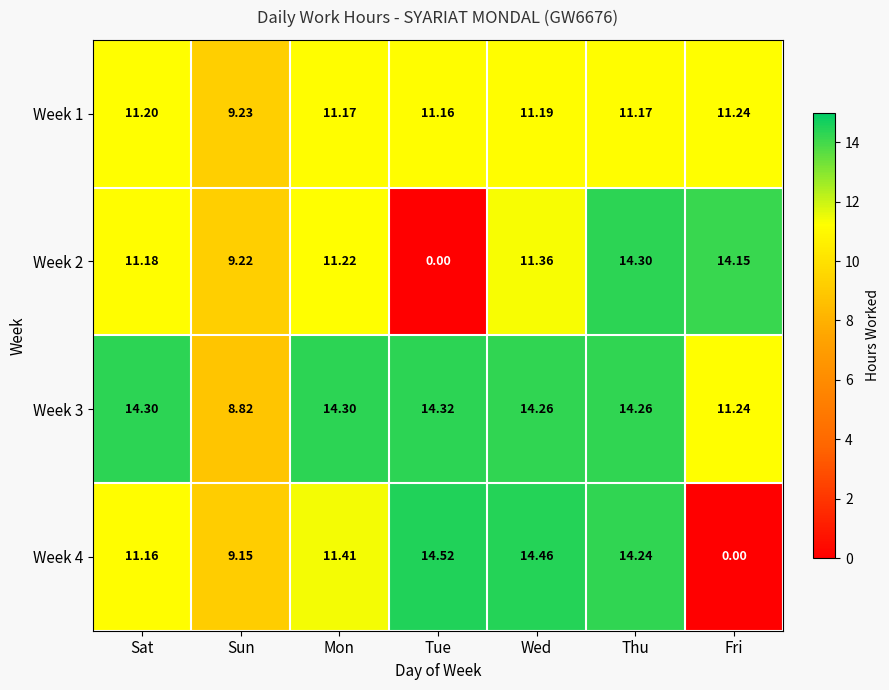

At which label is Week 3 closest to 11?

Fri